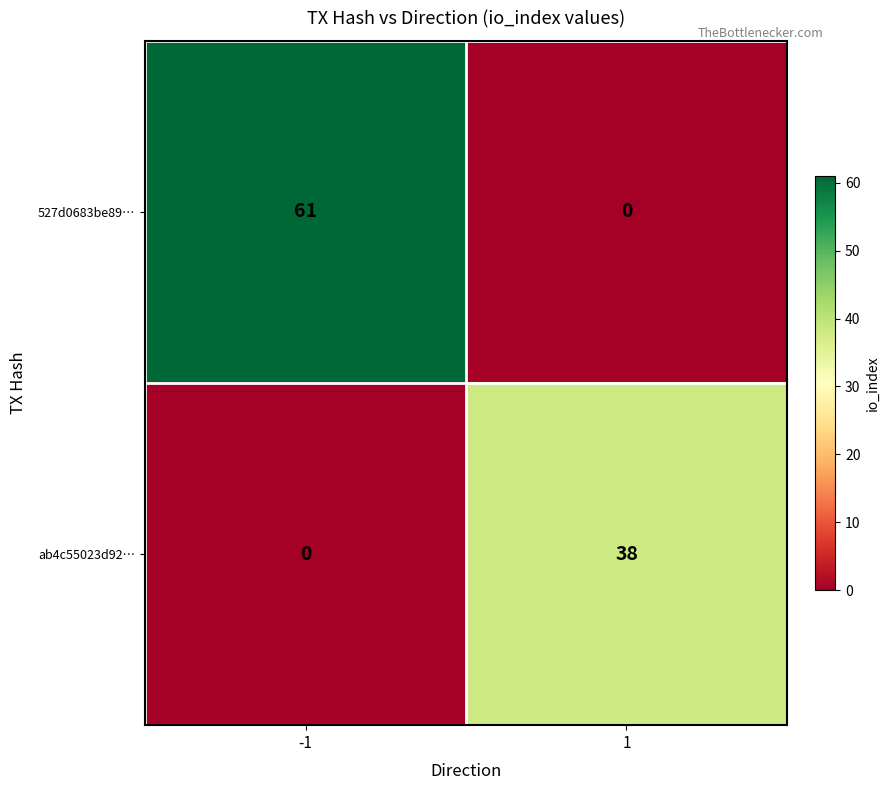

What is the sum of all ab4c55023d92… values?

38